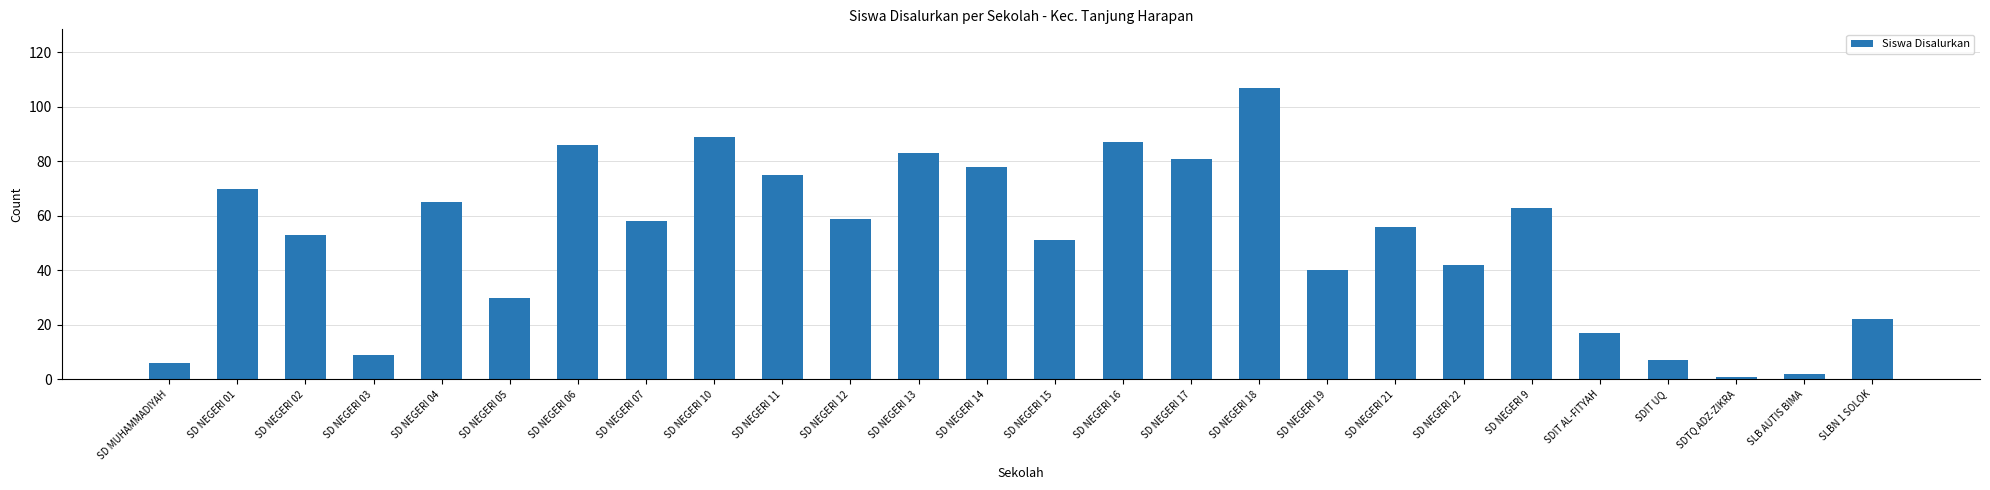

What is the average value?

51